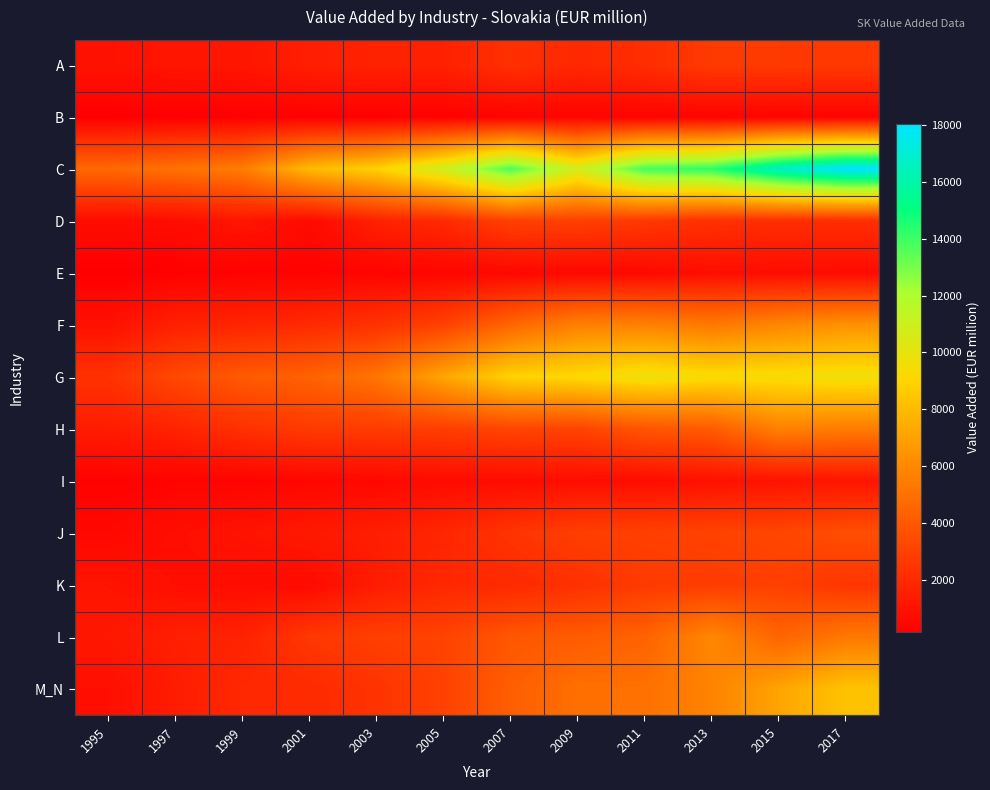

What is the difference between the highest and lowest values at 2011?

13527.8